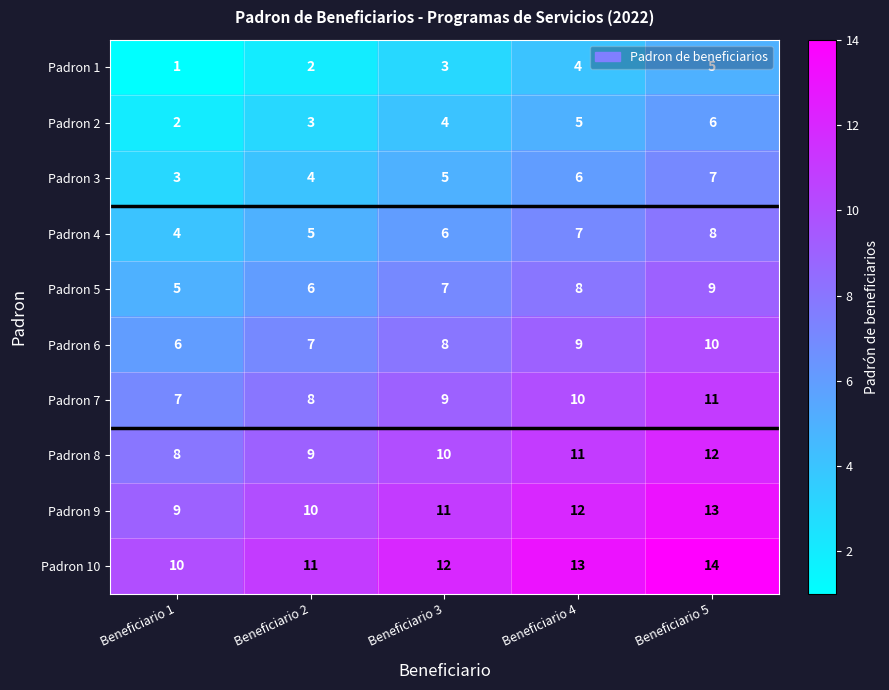

Is it true that Padron 2 equals 3 at Beneficiario 4?

False